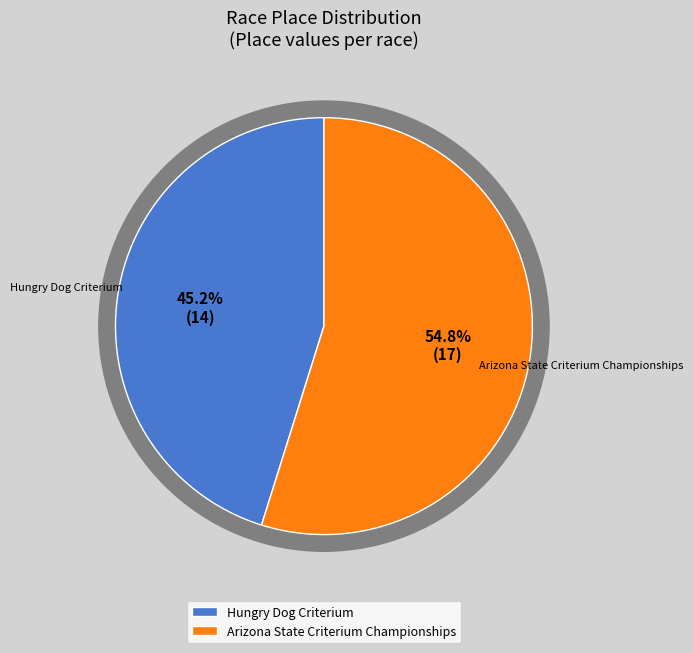

How many slices are in this pie chart?

2